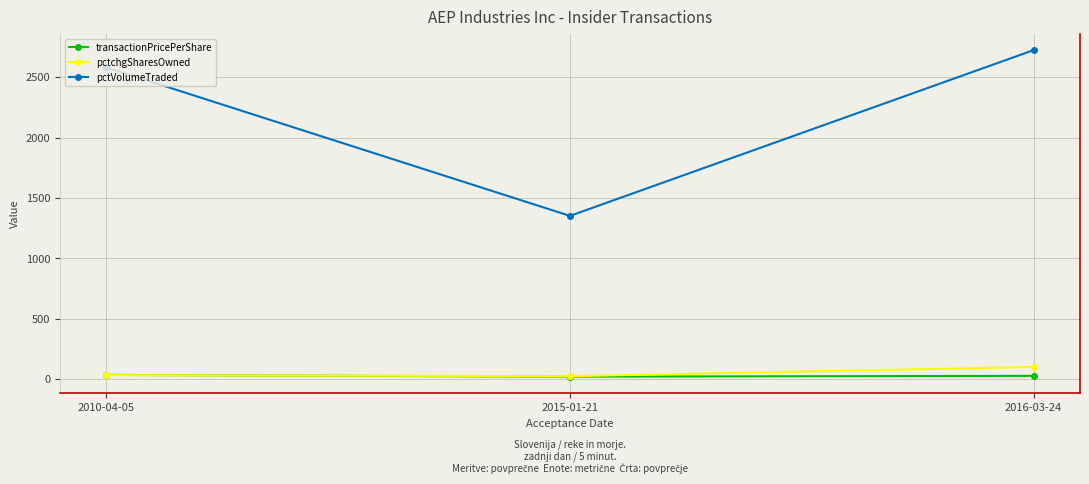

Which series has the largest total across all categories?

pctVolumeTraded